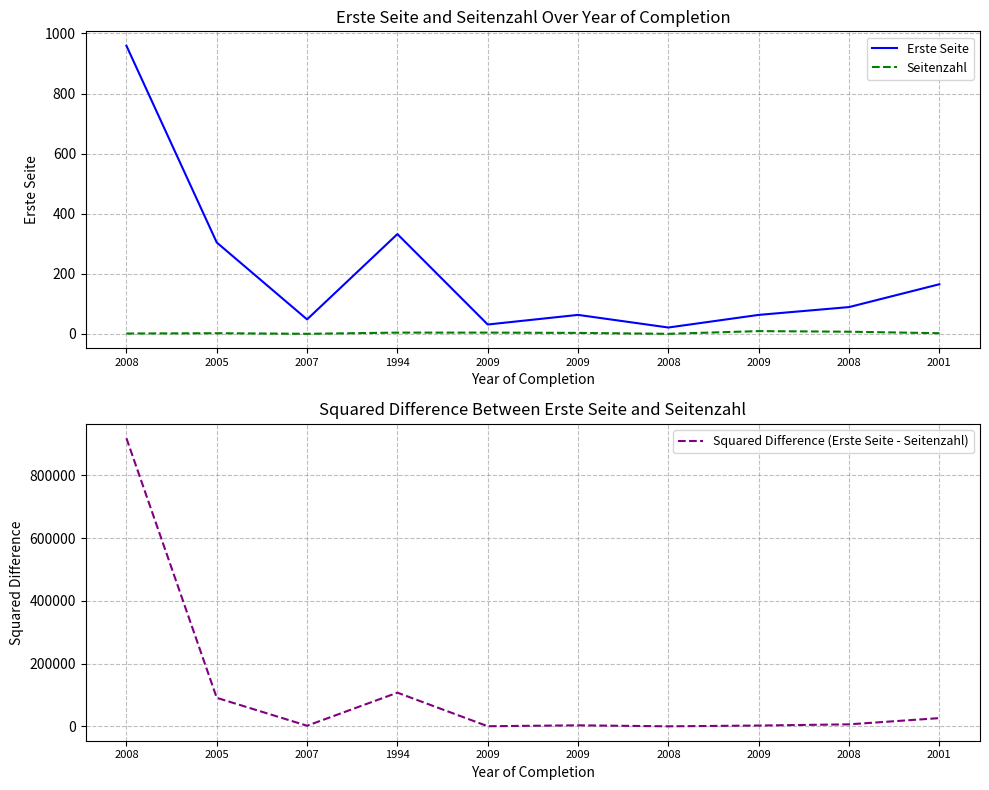

What is the difference between the highest and lowest values at 2008?

917763